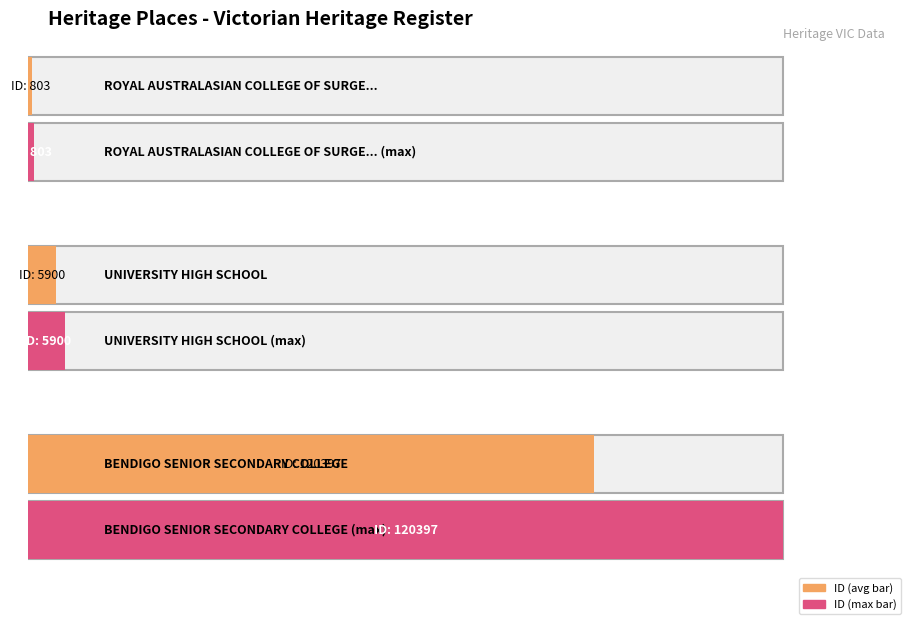

Rank the categories by value from highest to lowest.

BENDIGO SENIOR SECONDARY COLLEGE, UNIVERSITY HIGH SCHOOL, ROYAL AUSTRALASIAN COLLEGE OF SURGEONS